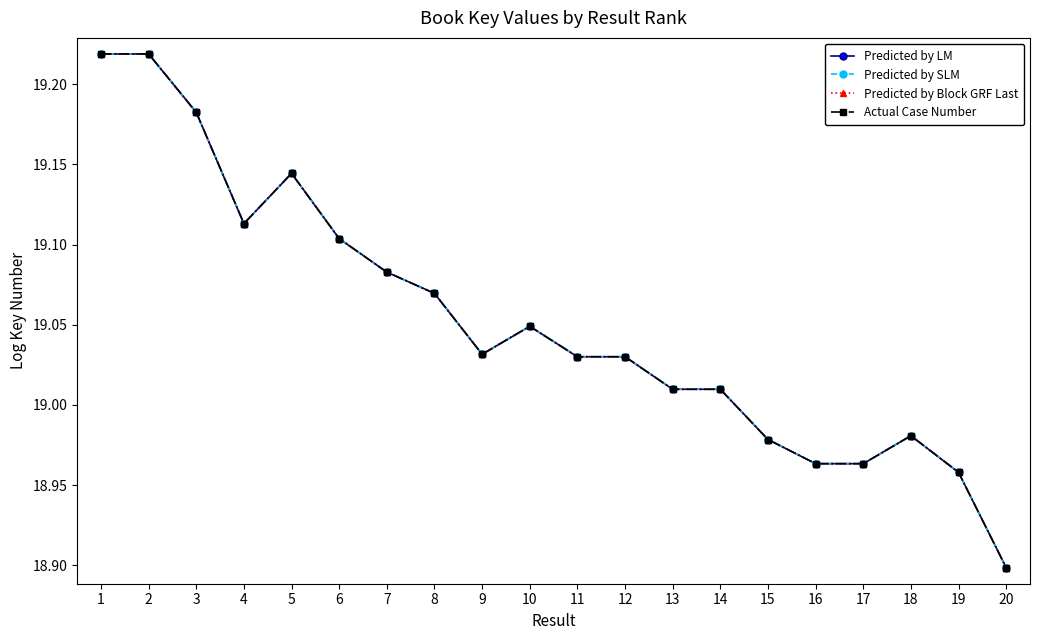

True or false: Predicted by SLM has a value of 32.3 at 11.

False